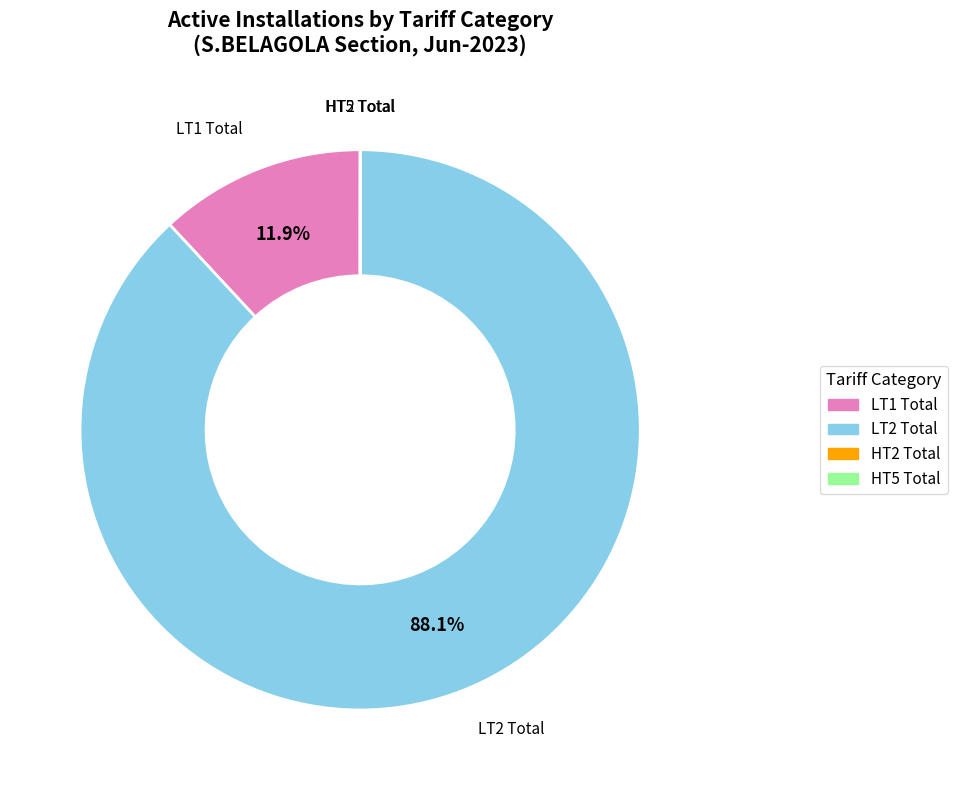

Does LT2 Total represent more than half of the total?

Yes